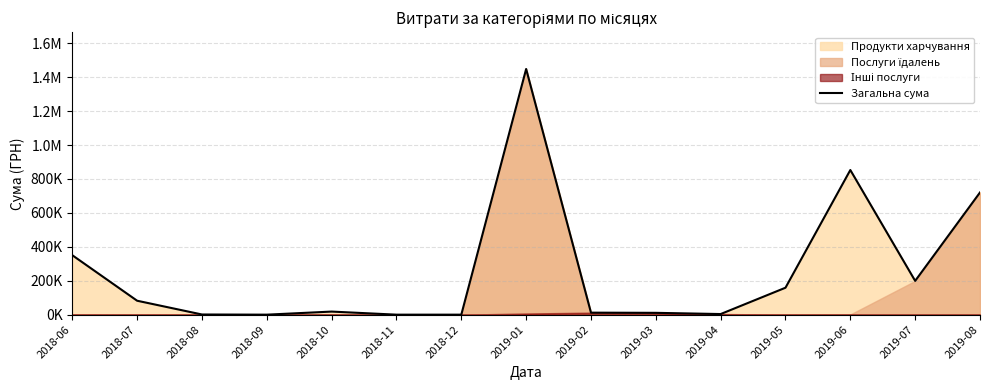

Read the value at 2019-08.

720612.0